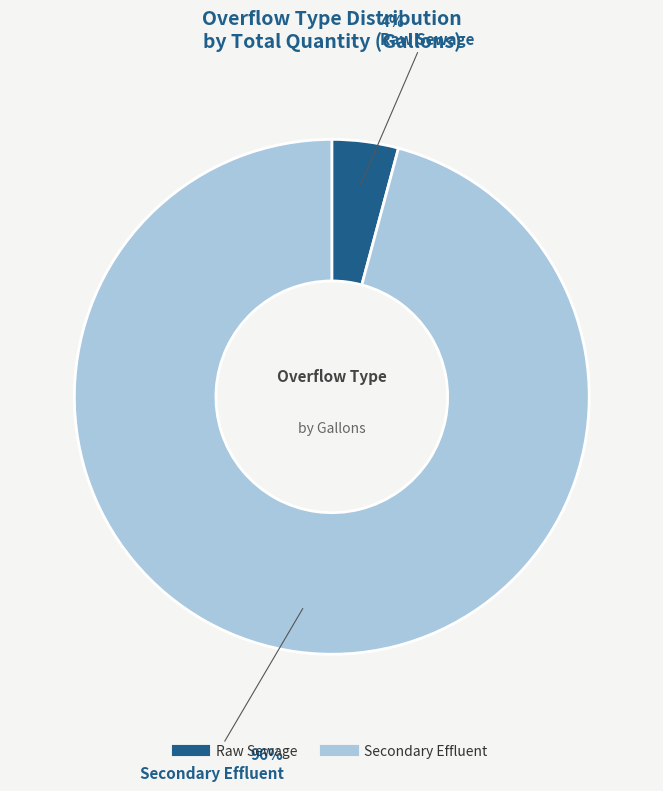

To the nearest percent, what is the difference between the largest and smallest slice percentages?

92%